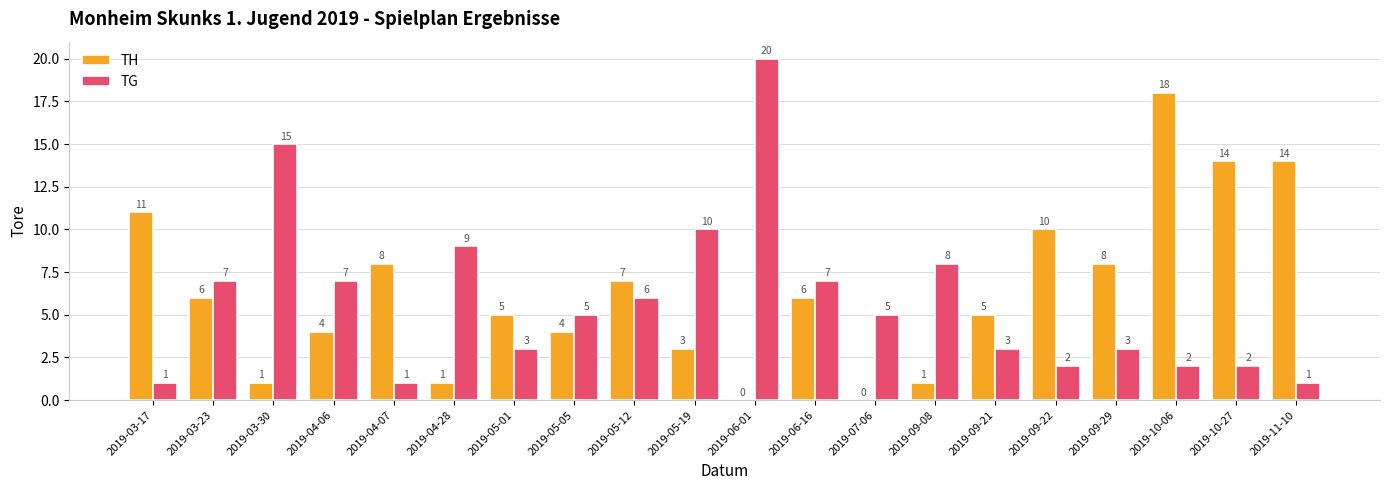

Are the bars horizontal?

No